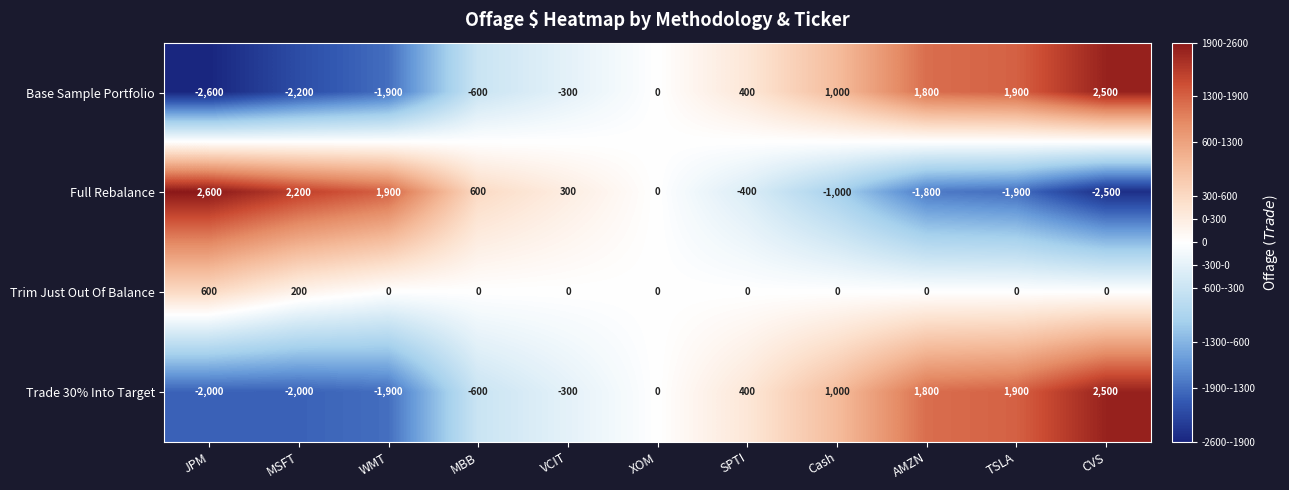

What is the maximum value shown in the chart?

2600